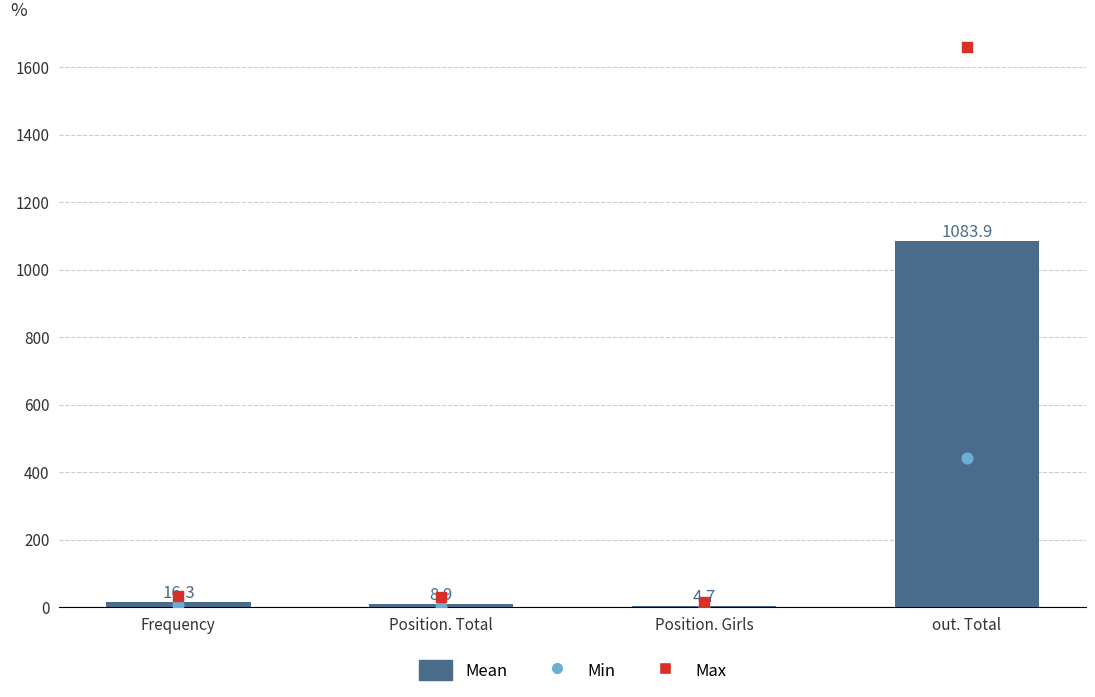

At which category is the sum across all series the highest?

out. Total